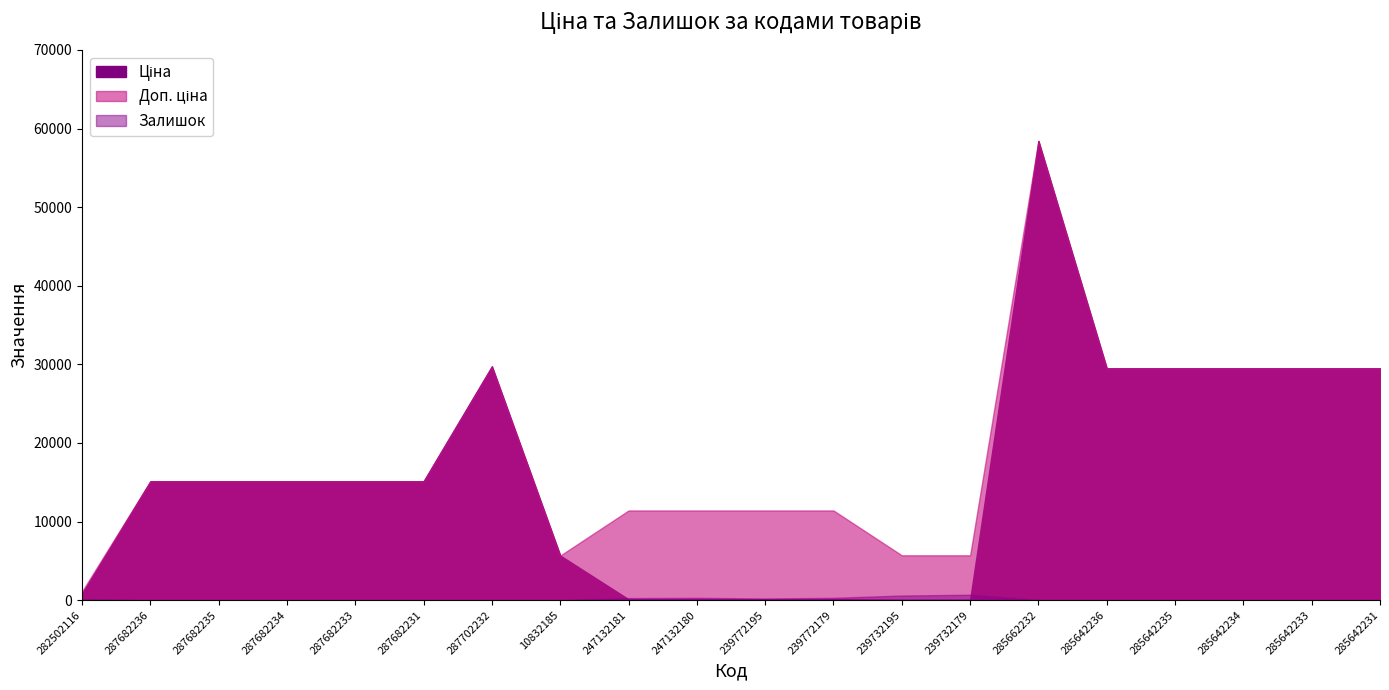

What is the difference between the maximum and minimum values in the Доп. ціна series?

57317.4